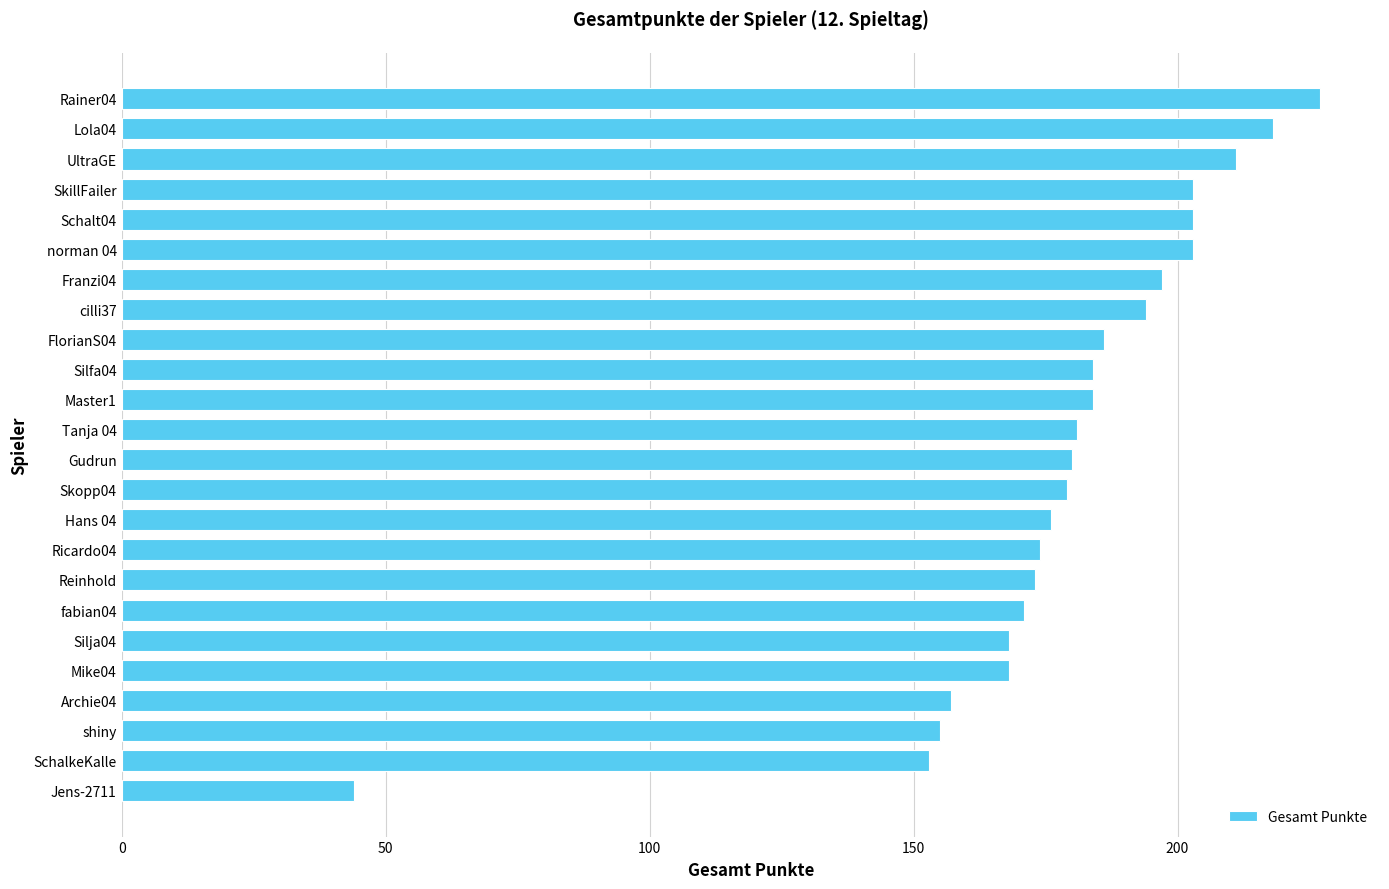

What is the greatest value displayed?

227